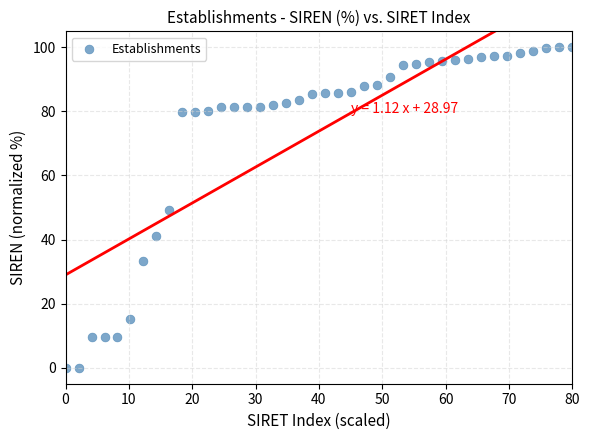

What is the range of Y values (max minus min)?

100.0